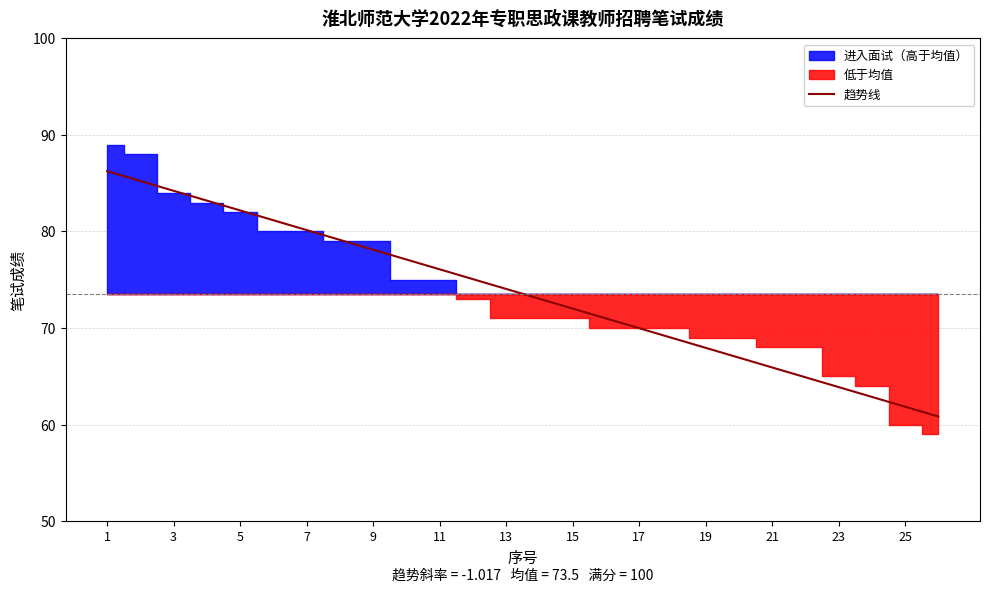

What is the lowest value of the 趋势线 series?

60.8